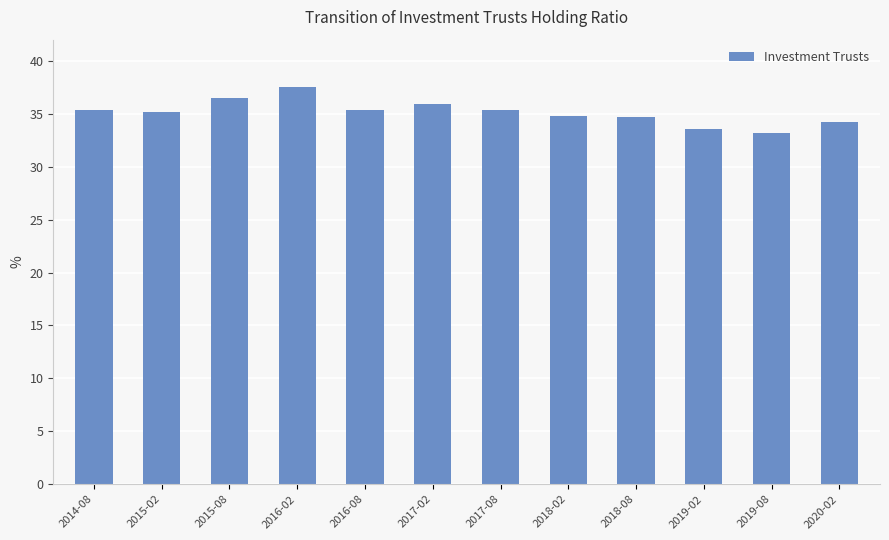

What is the sum of the values at 2017-08 and 2019-02?

69.0